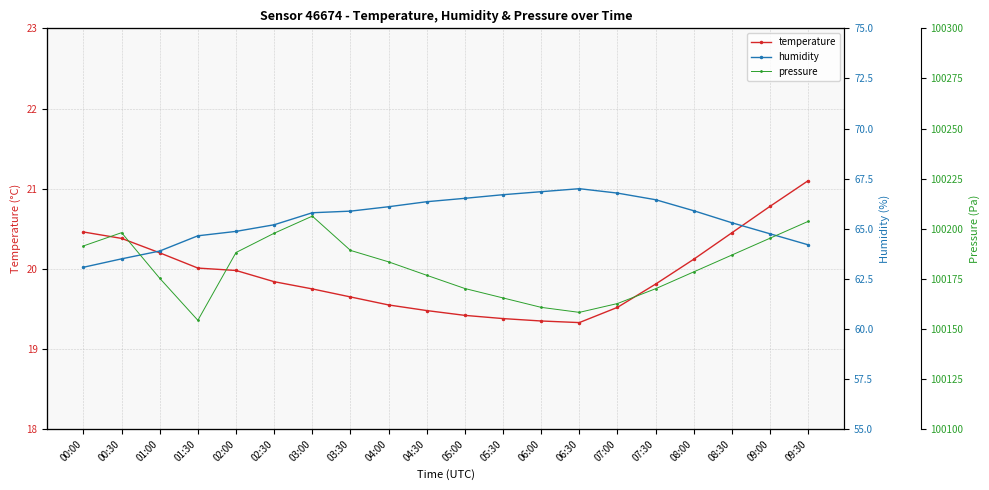

The temperature series shows 21.1 at 09:30. True or false?

True